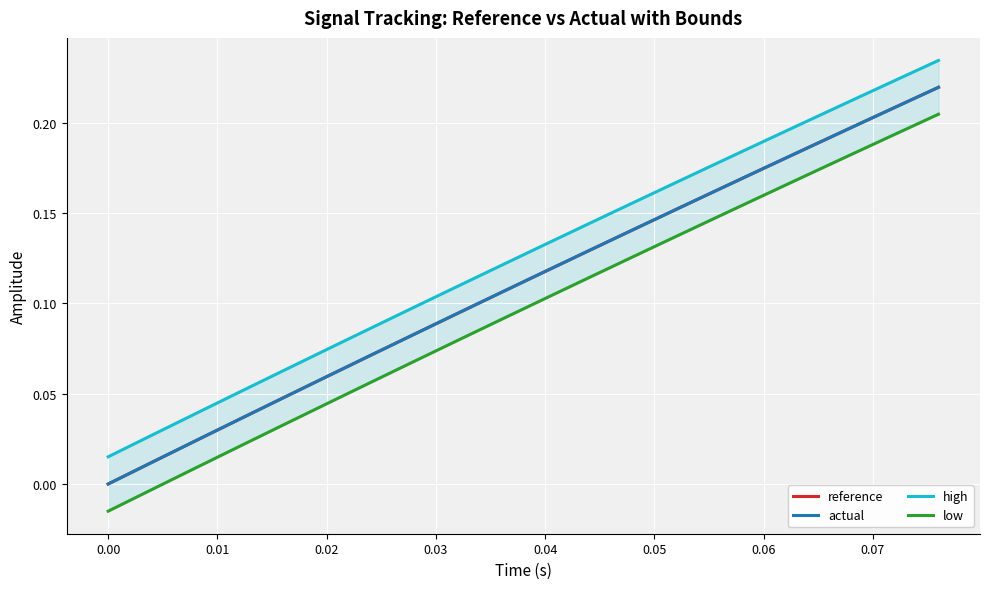

The actual series shows 0.1 at 0.06. True or false?

False